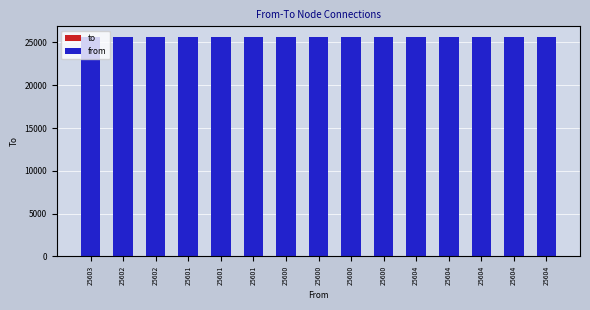

What are all the series names shown in the legend?

to, from